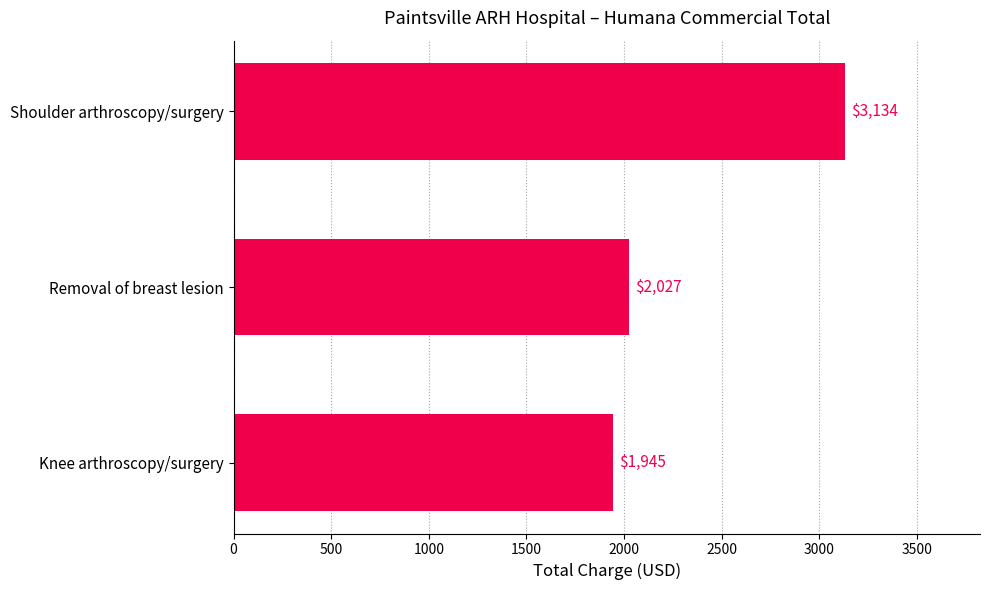

List the labels in order of value, largest first.

Shoulder arthroscopy/surgery, Removal of breast lesion, Knee arthroscopy/surgery